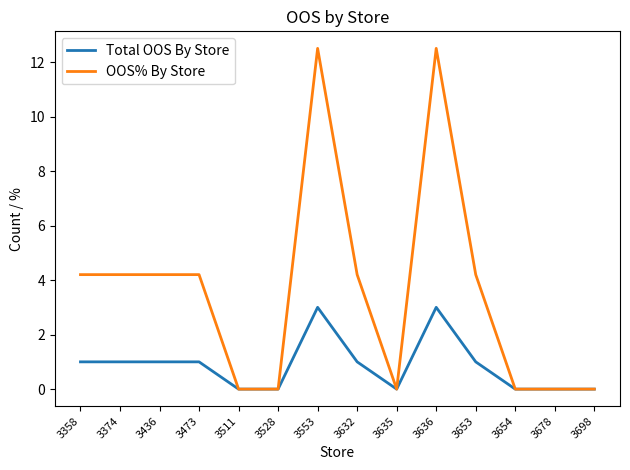

How many Total OOS By Store values are between 0 and 1?

12